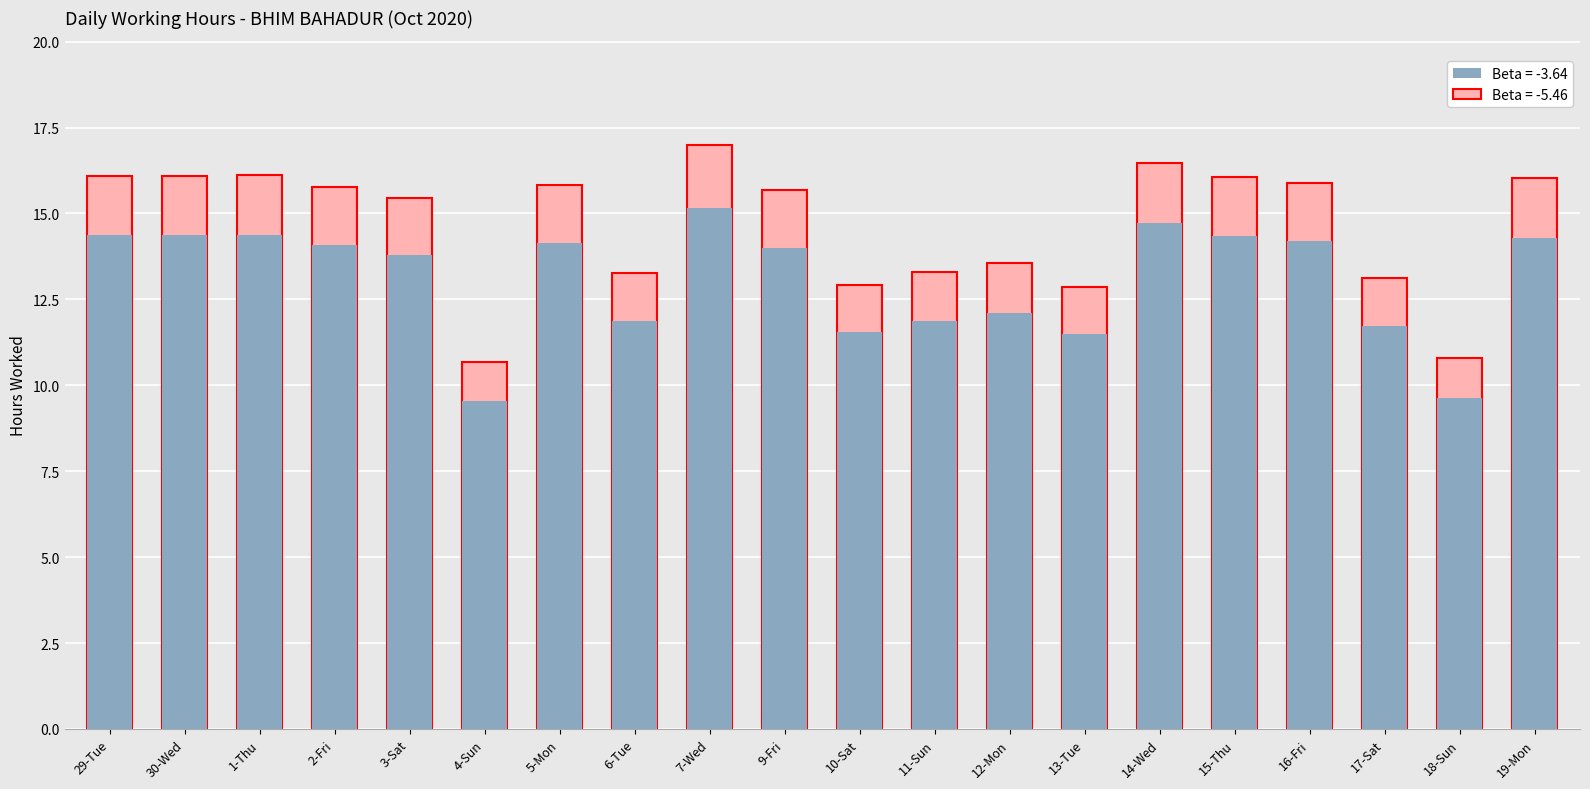

What is the label of the 1st bar from the left?

29-Tue